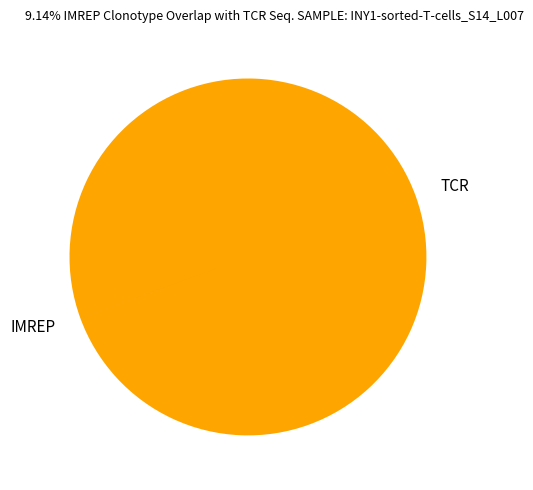

Is there a majority slice in this chart?

Yes